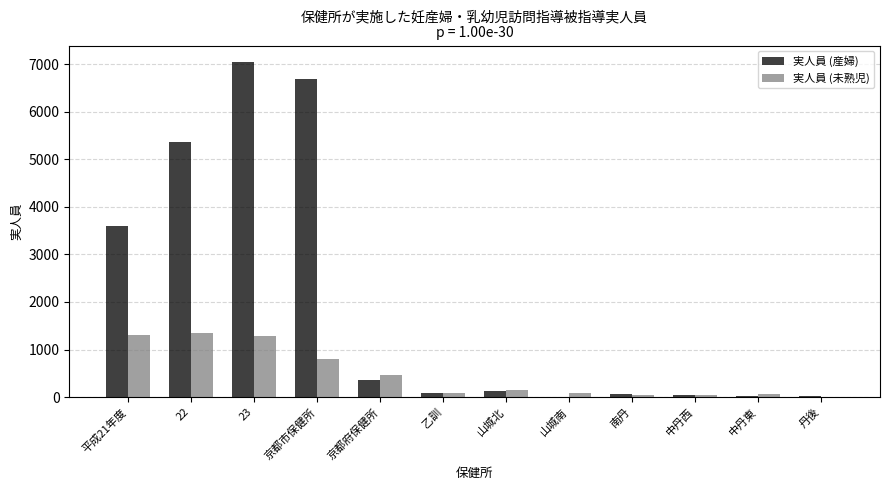

What is the maximum value for 実人員 (産婦)?

7039